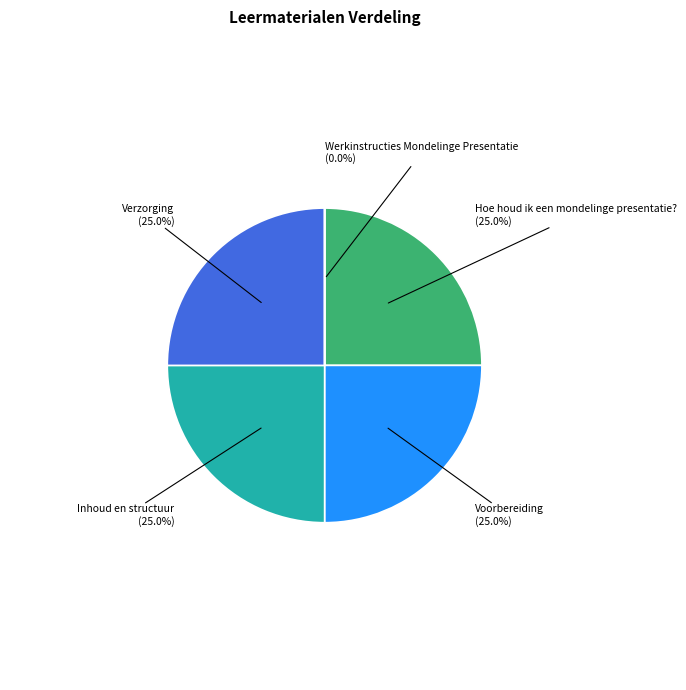

What percentage is the Hoe houd ik een mondelinge presentatie? slice, to the nearest percent?

25%